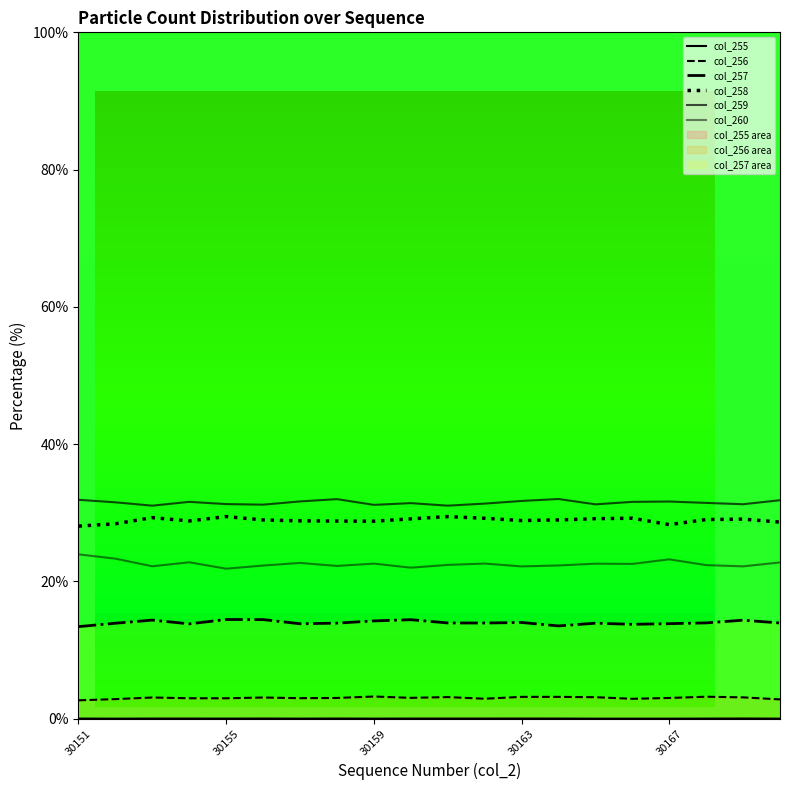

What is the spread (max minus min) of values at 30163?

31.6